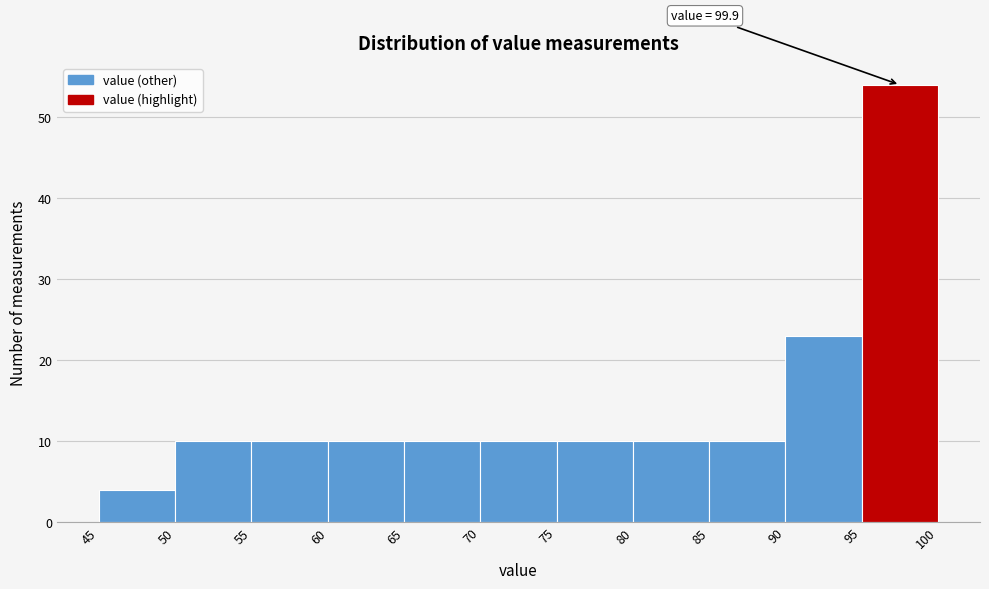

Which range on the x-axis has the tallest bar?

95 to 100